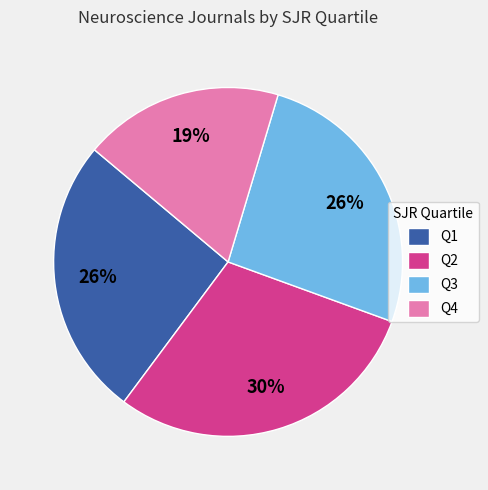

To the nearest percent, what is the difference between the largest and smallest slice percentages?

11%